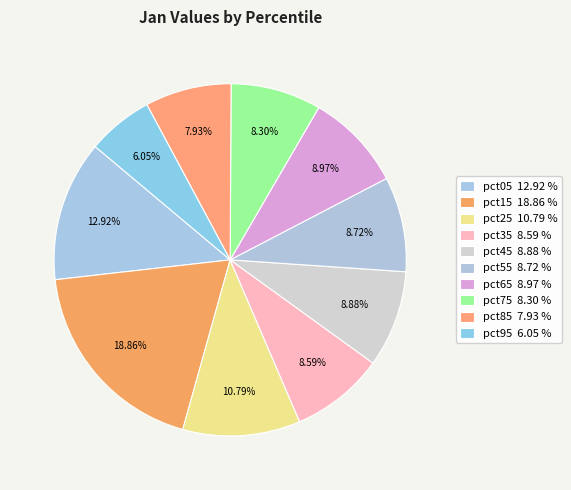

To the nearest percent, what is the difference between the pct25 and pct65 slice percentages?

2%